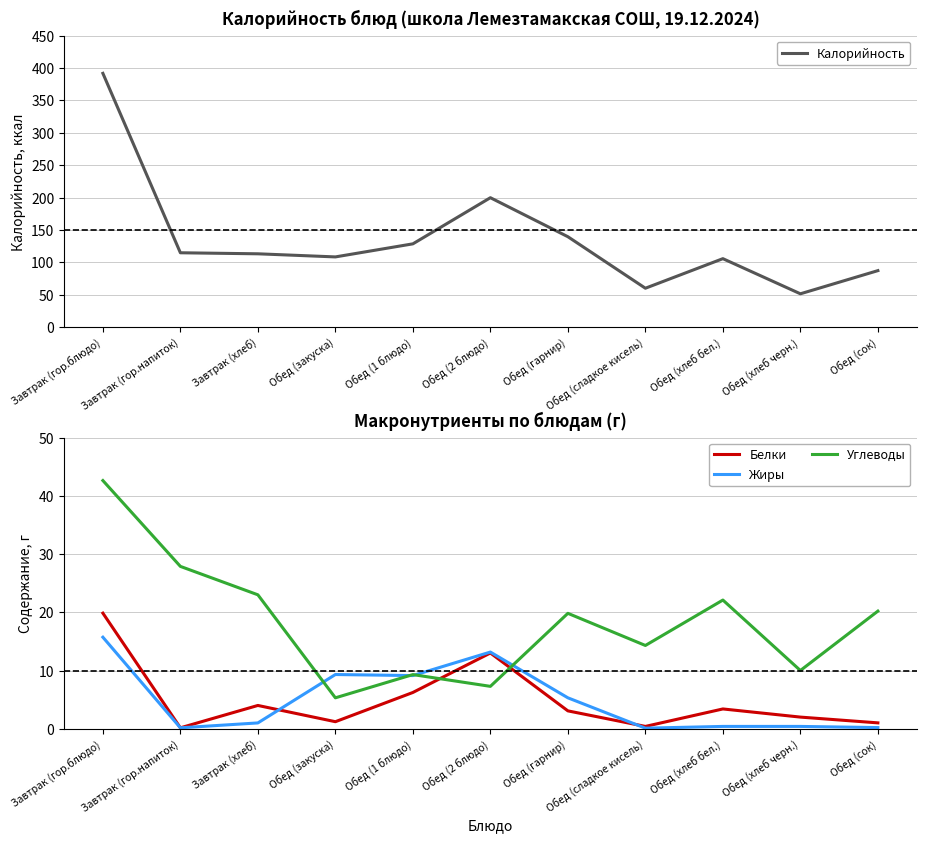

Rank the categories by Жиры value from lowest to highest.

Обед (сладкое кисель), Завтрак (гор.напиток), Обед (сок), Обед (хлеб бел.), Обед (хлеб черн.), Завтрак (хлеб), Обед (гарнир), Обед (1 блюдо), Обед (закуска), Обед (2 блюдо), Завтрак (гор.блюдо)